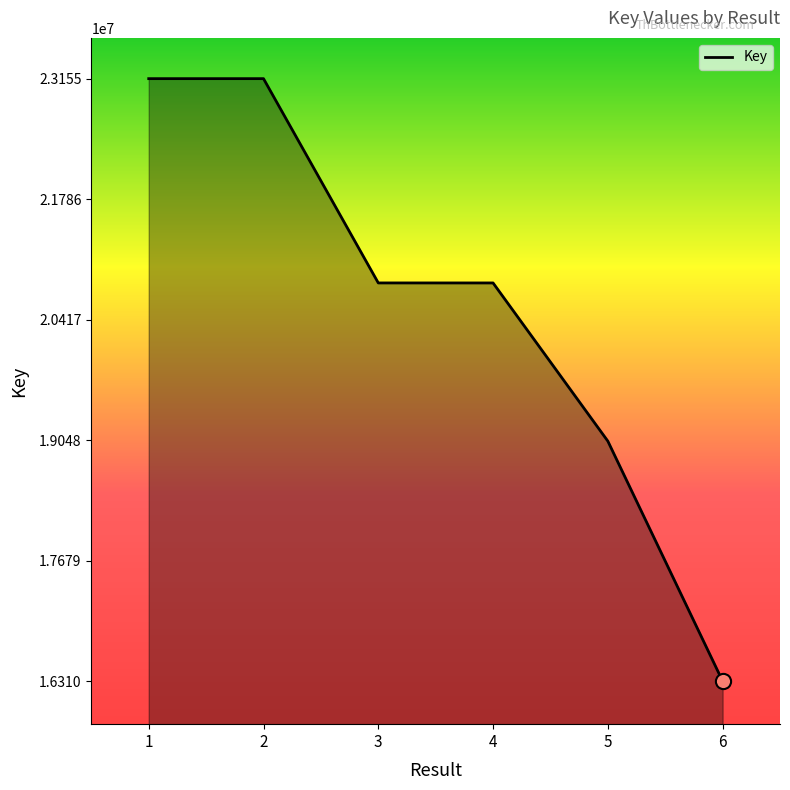

Approximately how many times larger is the value at 1 compared to 4?

1.1